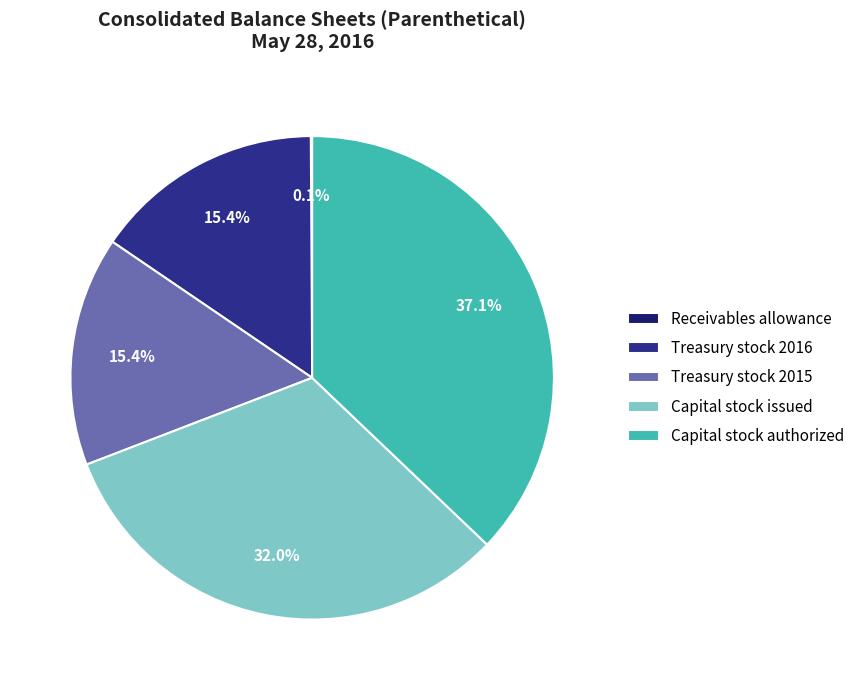

Which has a higher value, Capital stock authorized or Capital stock issued?

Capital stock authorized